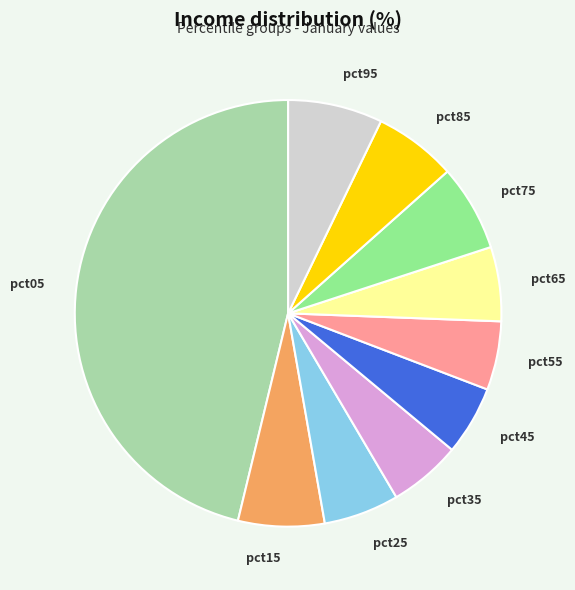

Is the sum of pct45 and pct35 greater than half?

No